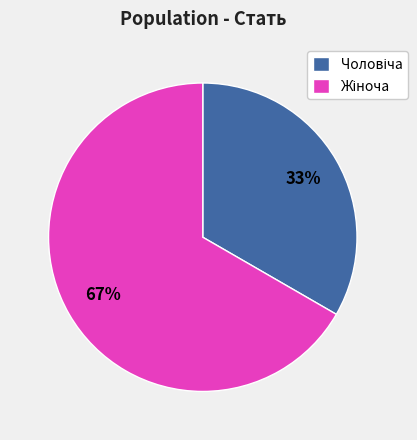

To the nearest percent, what is the average slice percentage?

50%